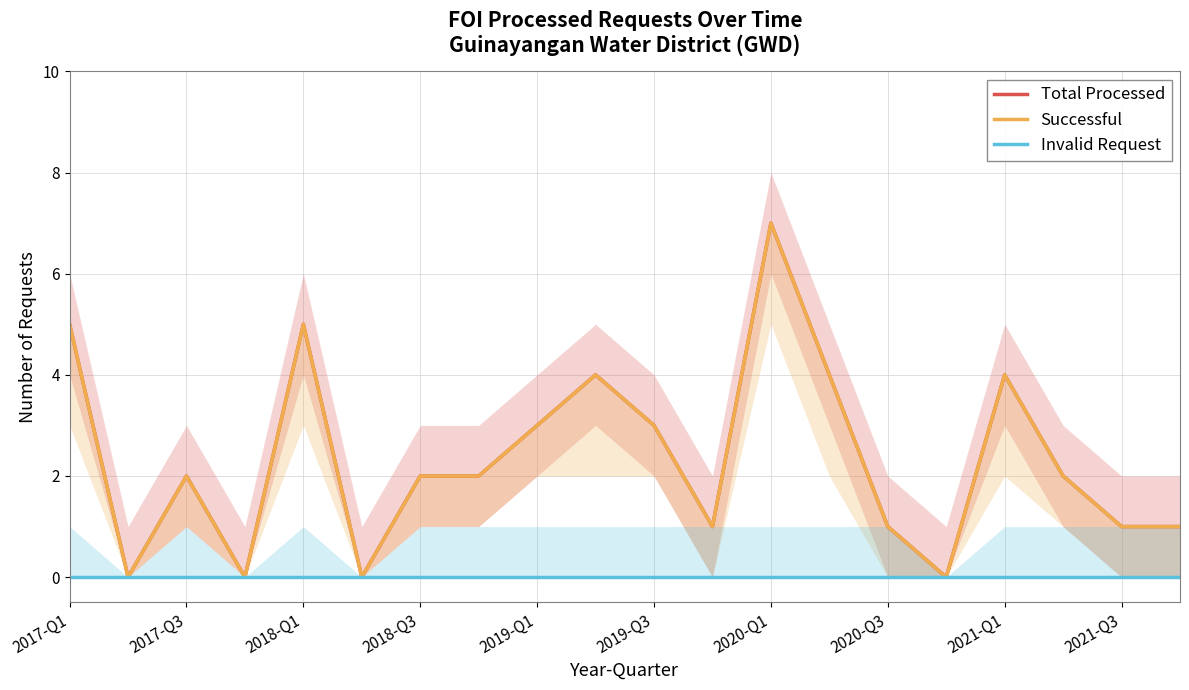

Which series changed the most between 2018-Q3 and 16?

Total Processed